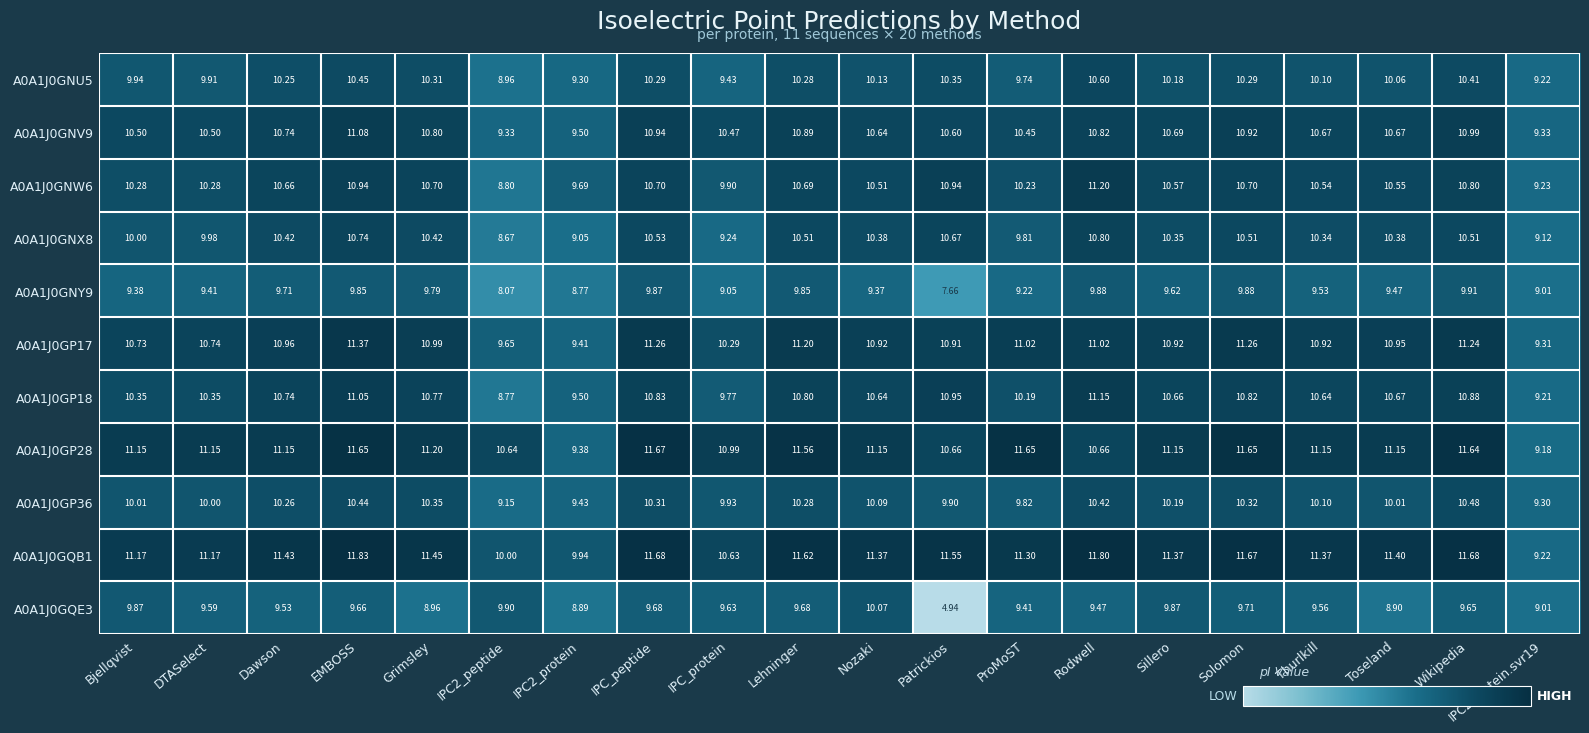

At which category is the sum across all series the highest?

EMBOSS